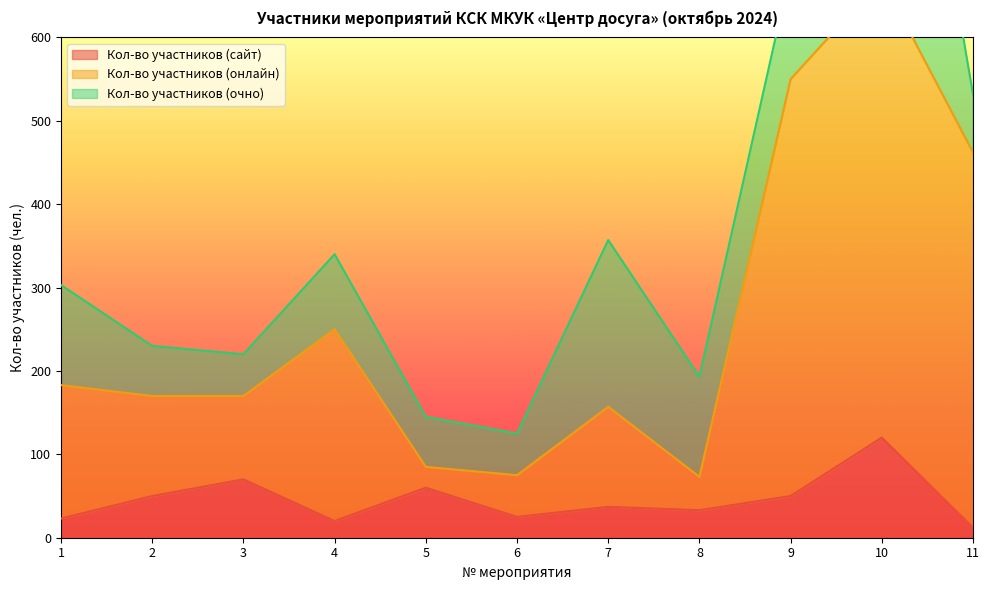

What is the lowest value of the Кол-во участников (сайт) series?

12